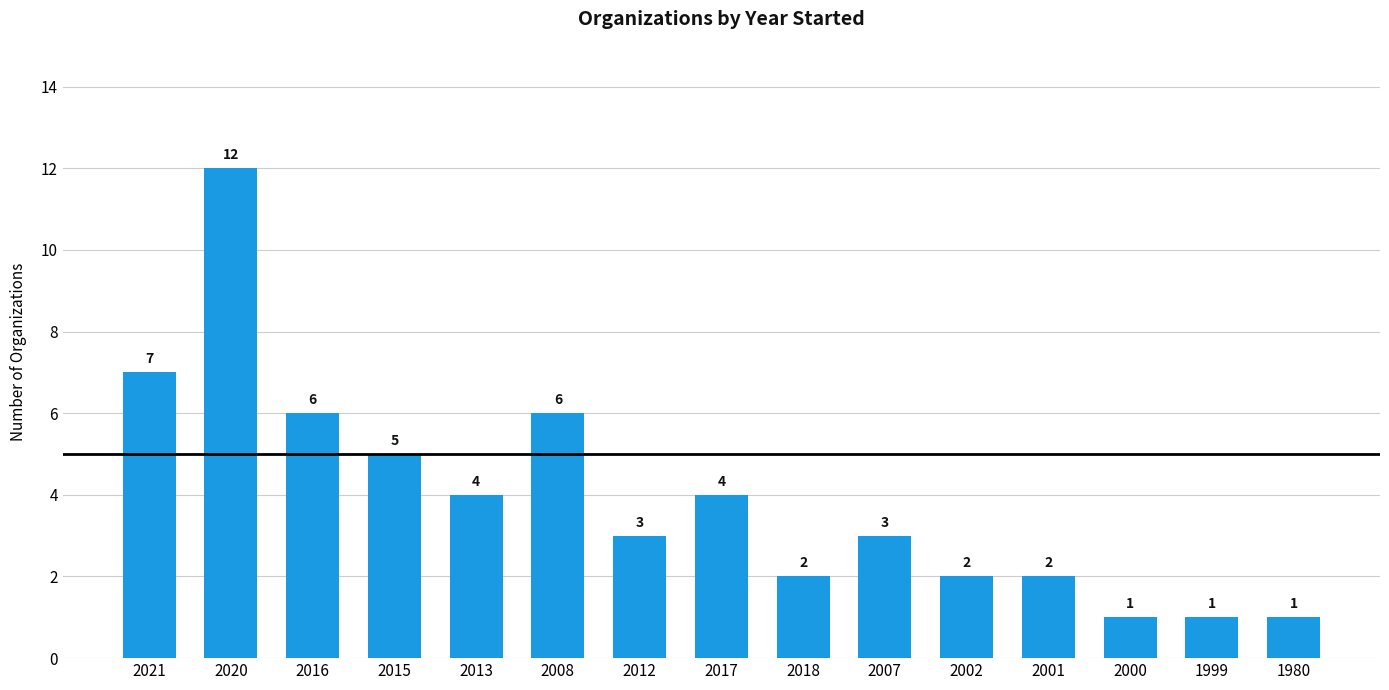

At which label does the data first exceed 3?

2021